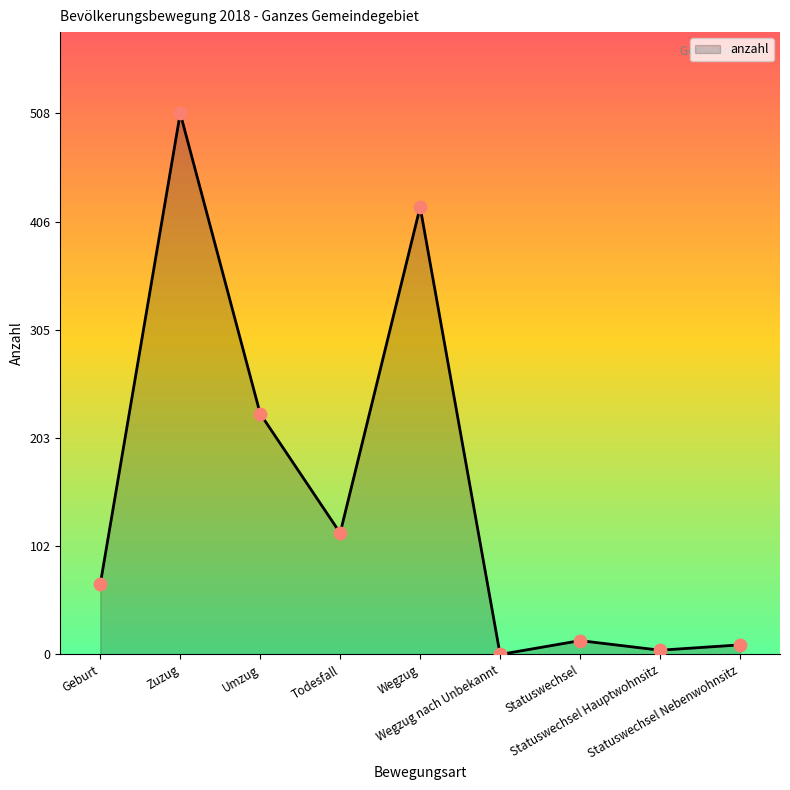

What is the change in value from Todesfall to Statuswechsel Hauptwohnsitz?

-110